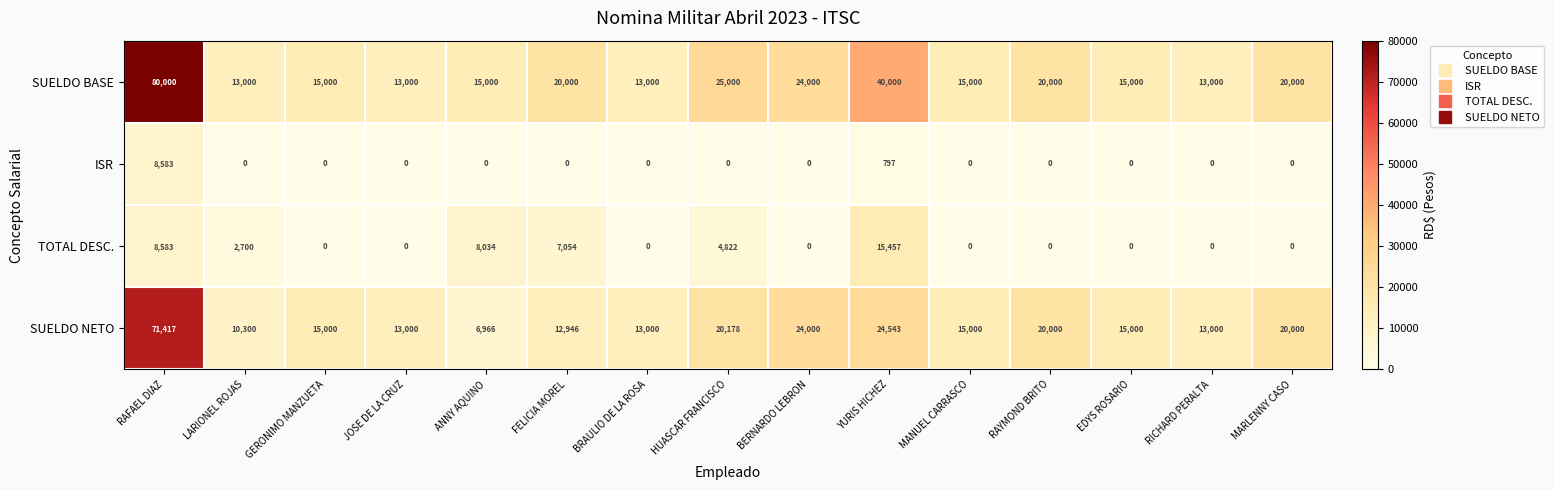

The value of SUELDO BASE at BRAULIO DE LA ROSA is 13000. True or false?

True